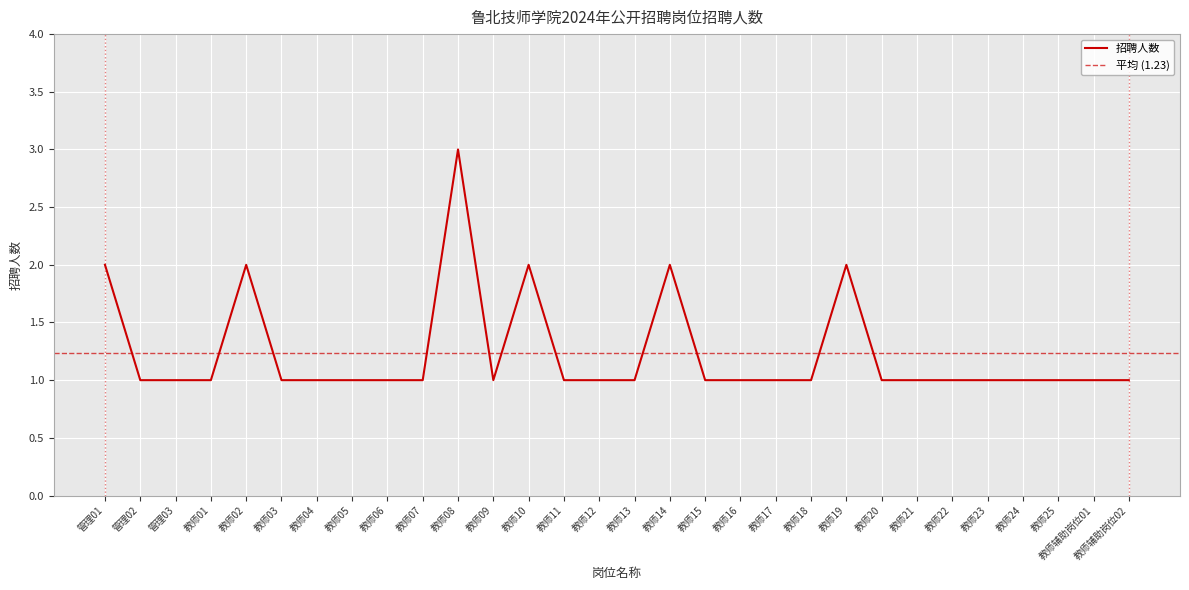

Reading left to right, list all the values displayed in this chart.

2	1	1	1	2	1	1	1	1	1	3	1	2	1	1	1	2	1	1	1	1	2	1	1	1	1	1	1	1	1